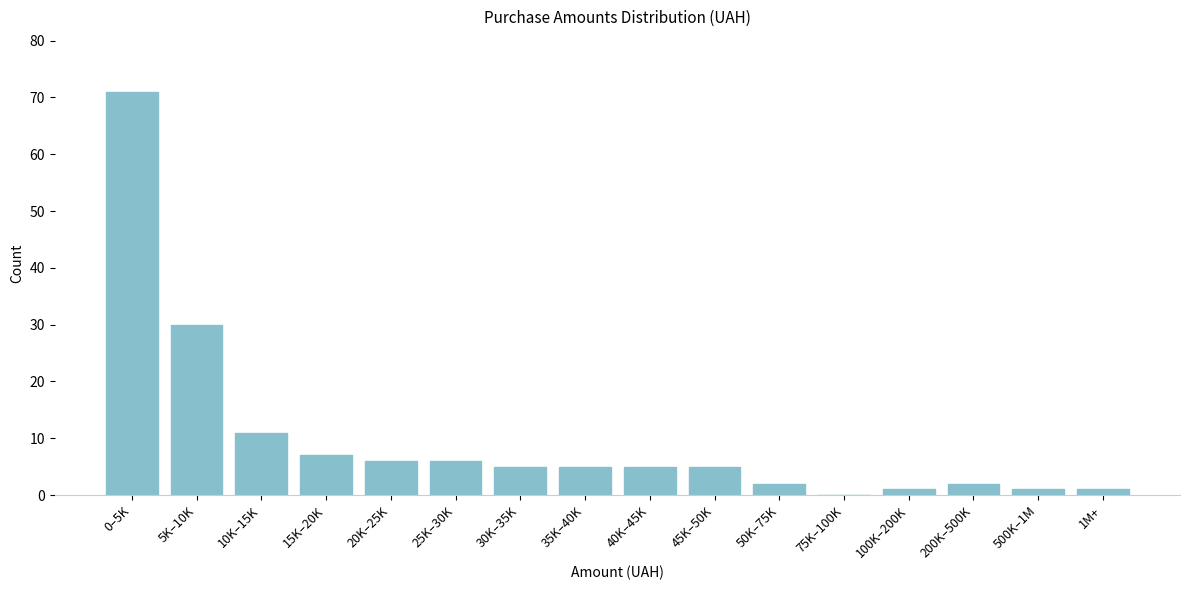

Reading right to left, extract all data points from this chart.

1M+=1	500K–1M=1	200K–500K=2	100K–200K=1	75K–100K=0	50K–75K=2	45K–50K=5	40K–45K=5	35K–40K=5	30K–35K=5	25K–30K=6	20K–25K=6	15K–20K=7	10K–15K=11	5K–10K=30	0–5K=71